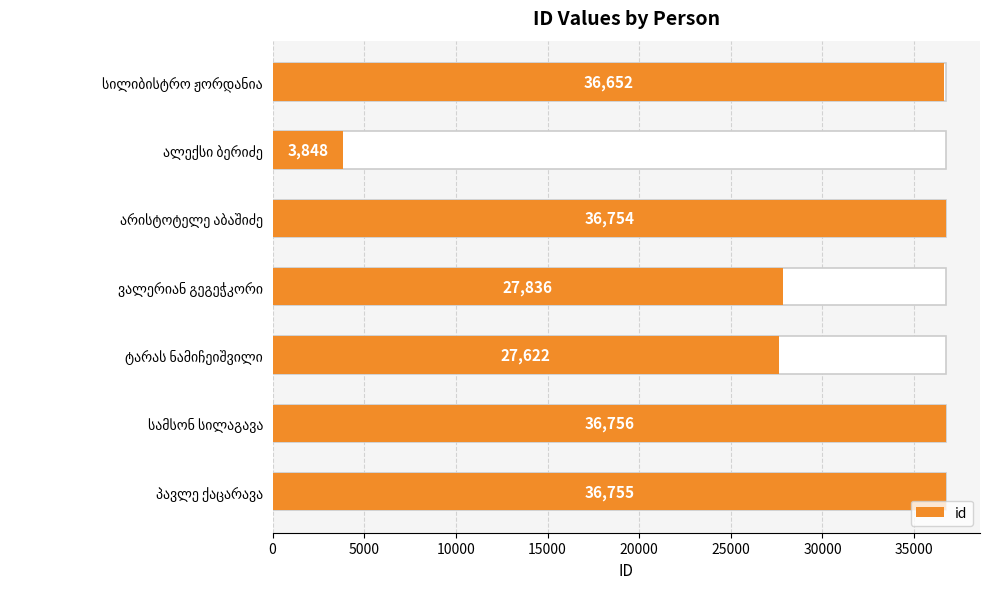

Does the chart contain stacked bars?

No